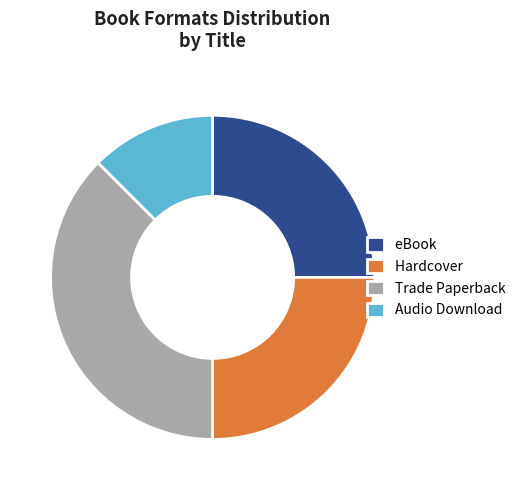

What is the ratio of the value at Audio Download to the value at eBook?

0.5